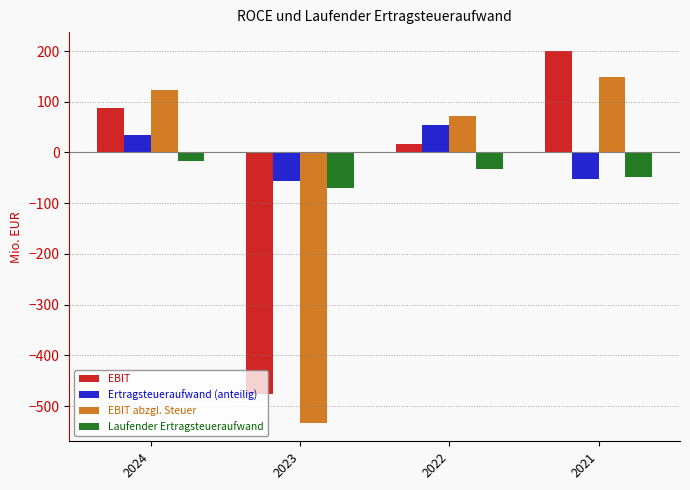

What is the total value across all series at 2021?

248.8